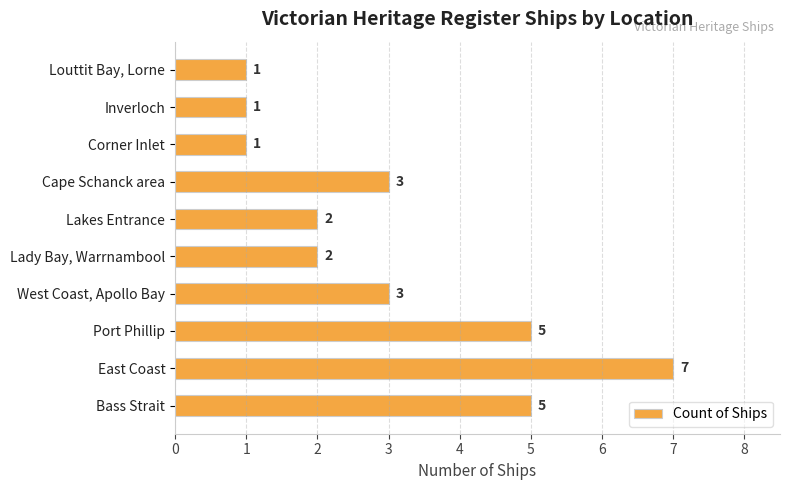

What is the difference between the second highest and minimum values?

4